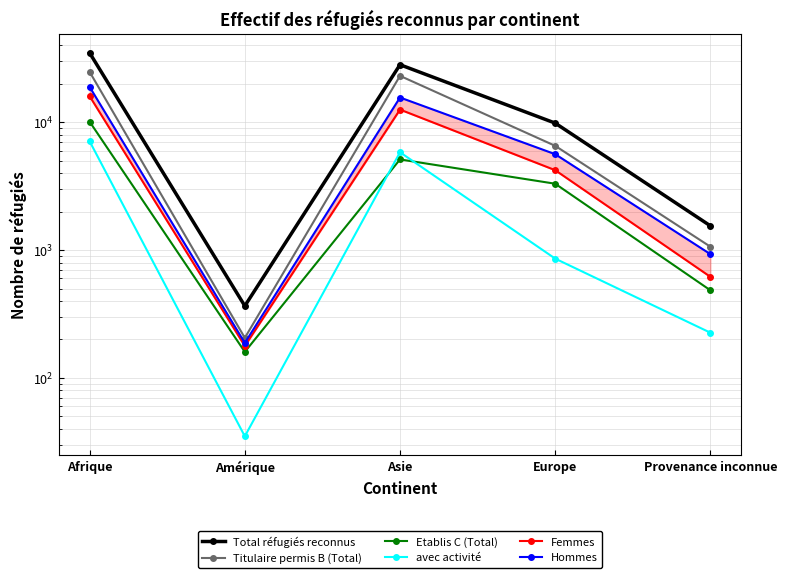

True or false: Etablis C (Total) and avec activité cross at least once.

True